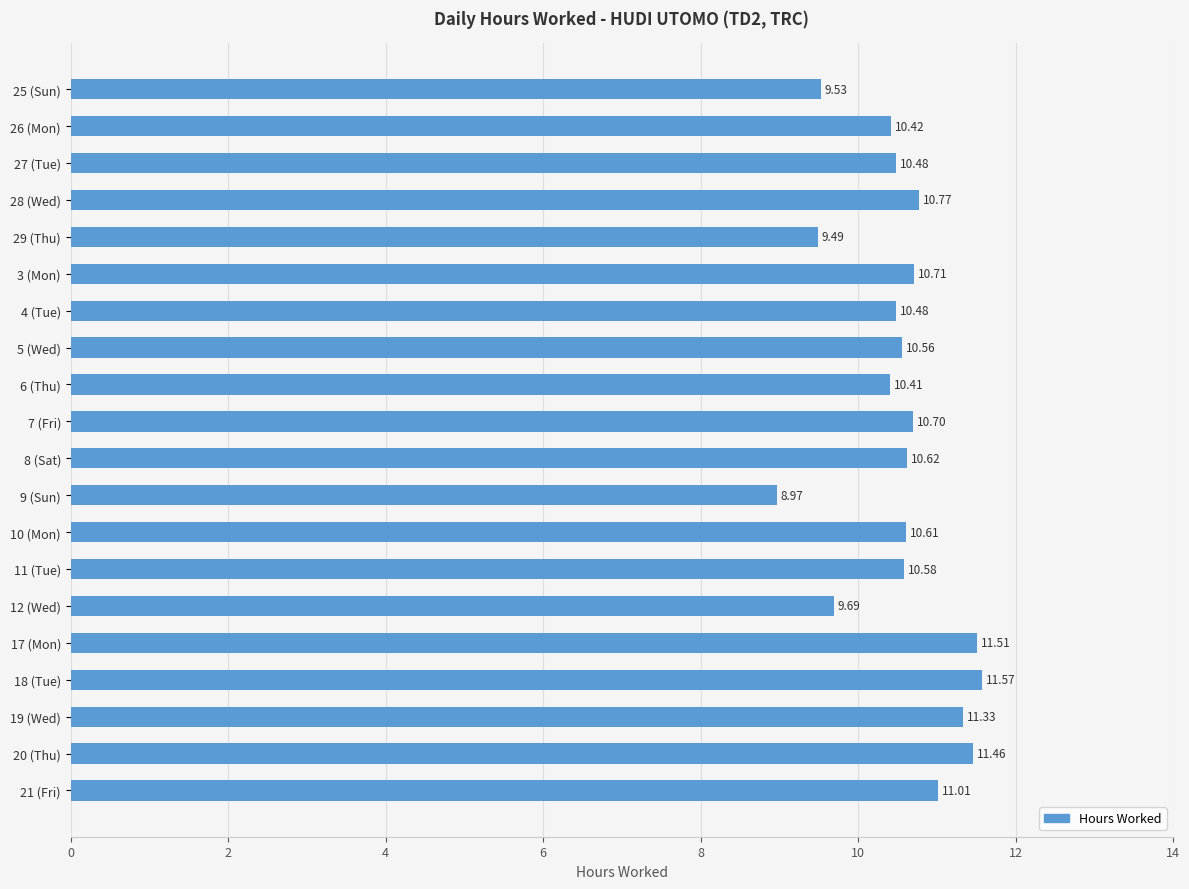

What is the difference between the maximum and minimum values?

2.6